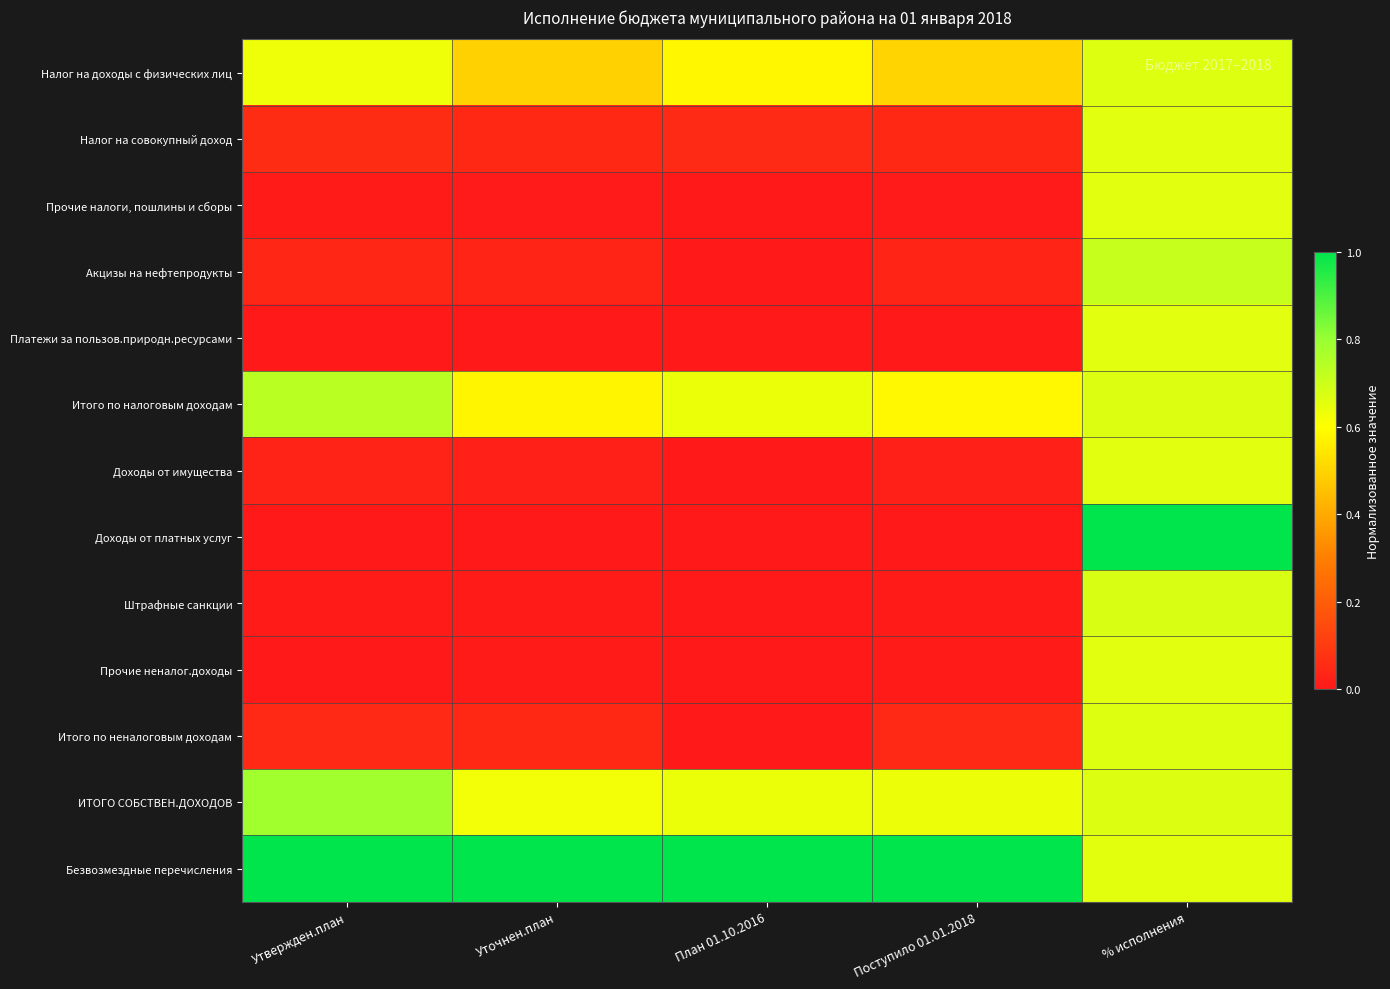

At how many categories does at least one series exceed 0?

5